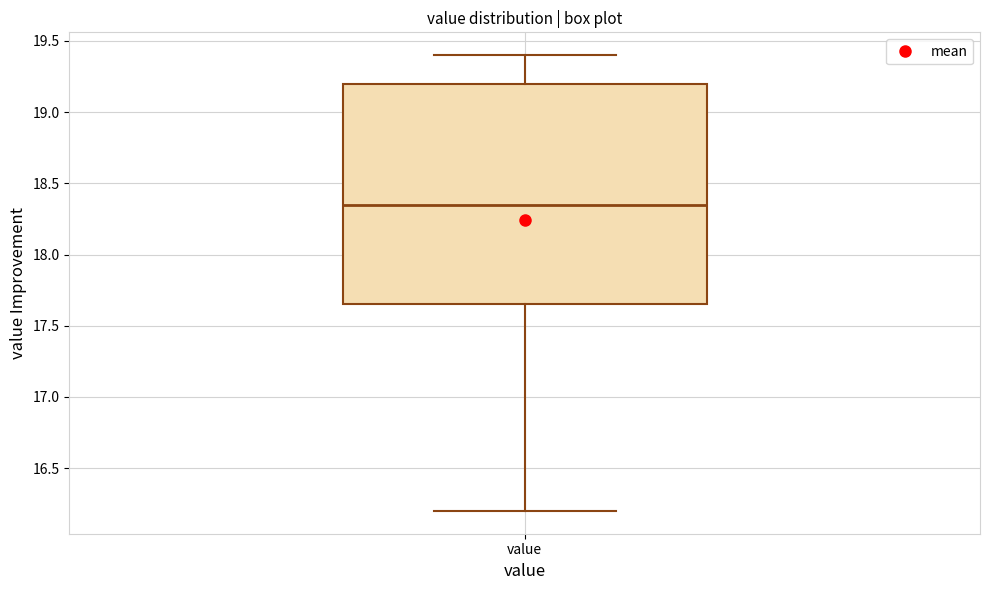

Transcribe this box plot: give where the median line is, the range the box spans, and where the two whiskers end, as read against the y-axis. The values are not printed on the chart, so give them approximately, as read against the axis.

median 18.35, box 17.65 to 19.20, whiskers 16.20 to 19.40